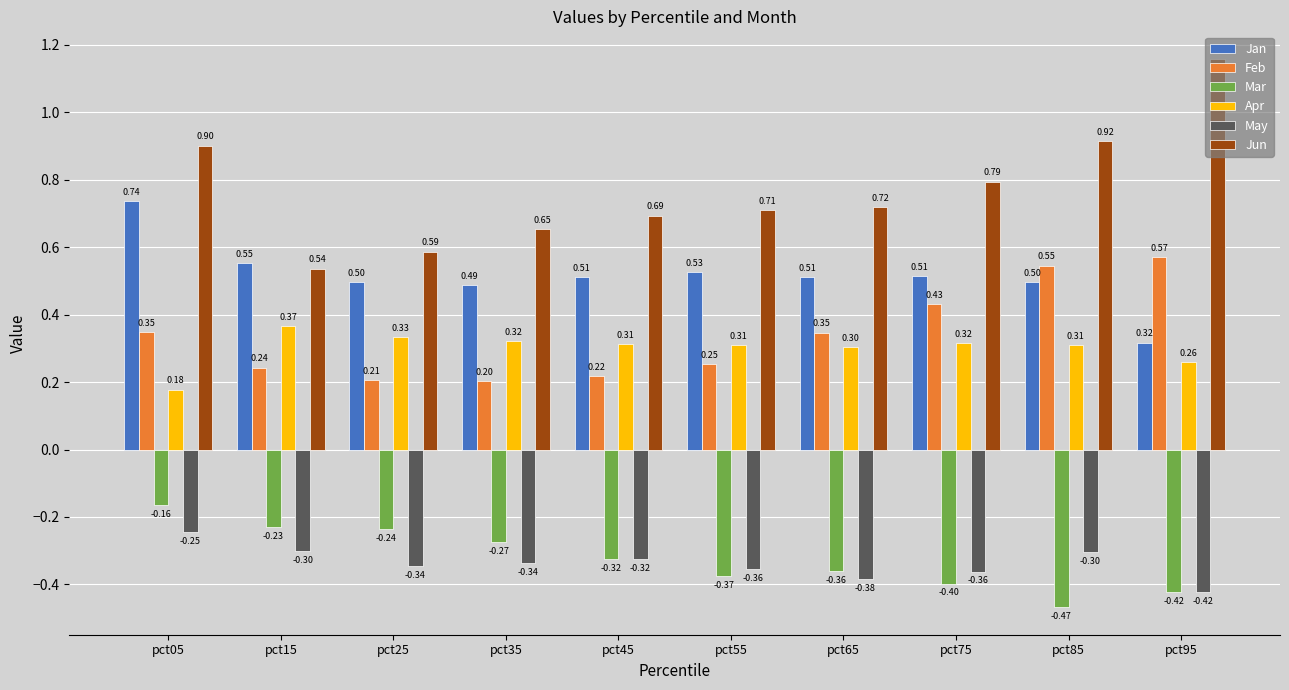

Count the number of categories in the chart.

10